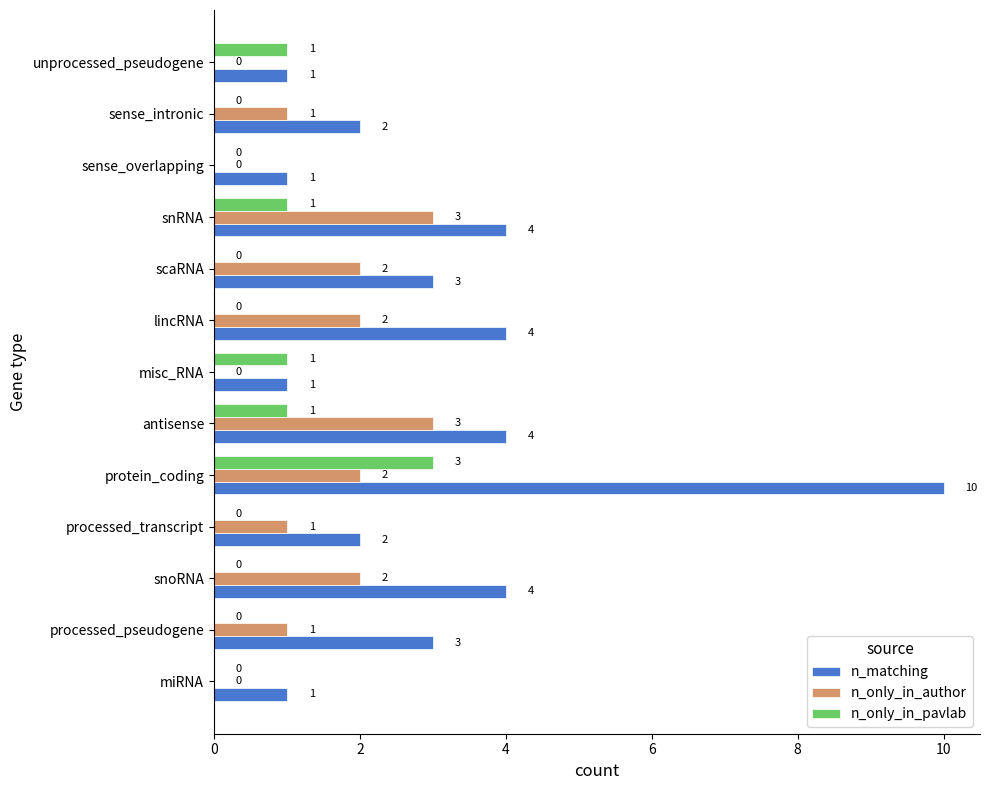

The n_only_in_author series shows 0 at miRNA. True or false?

True